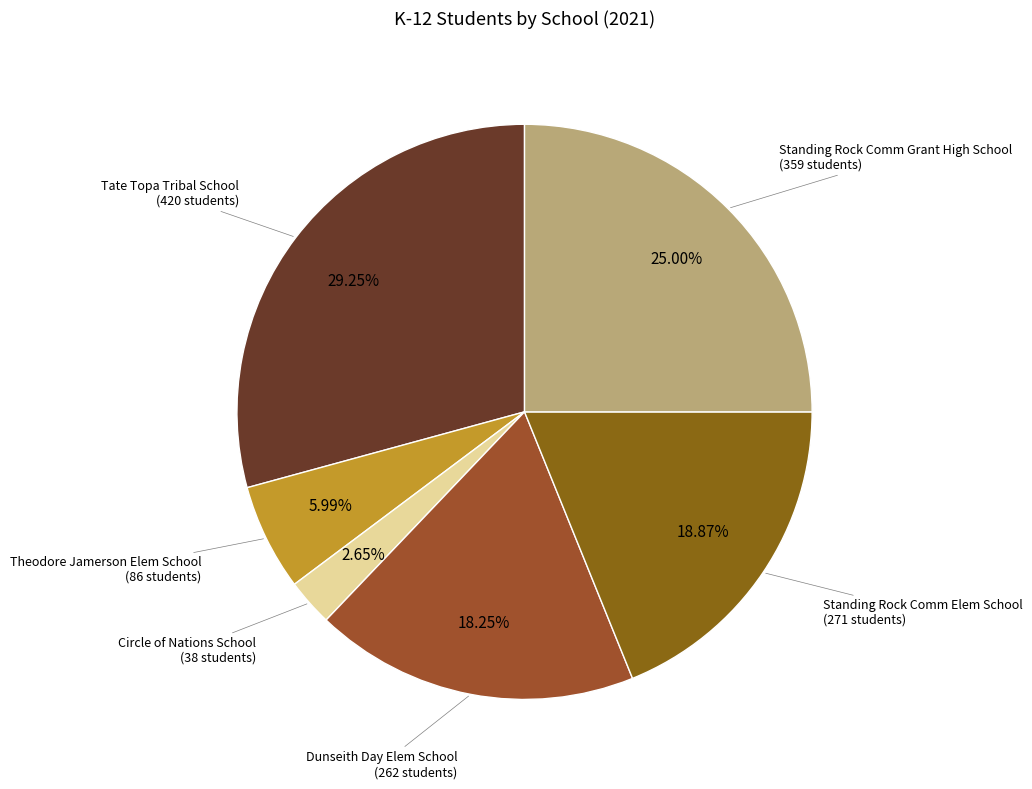

How many slices are in this pie chart?

6